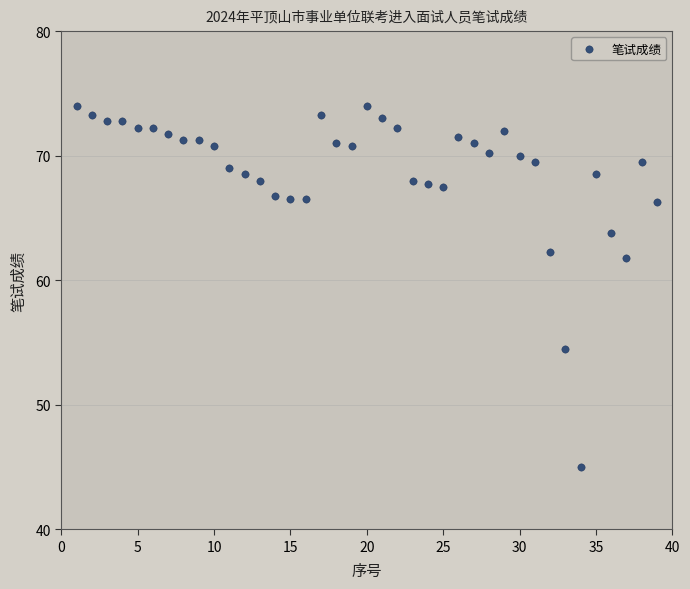

What Y value in the scatter plot is closest to 59?

61.8